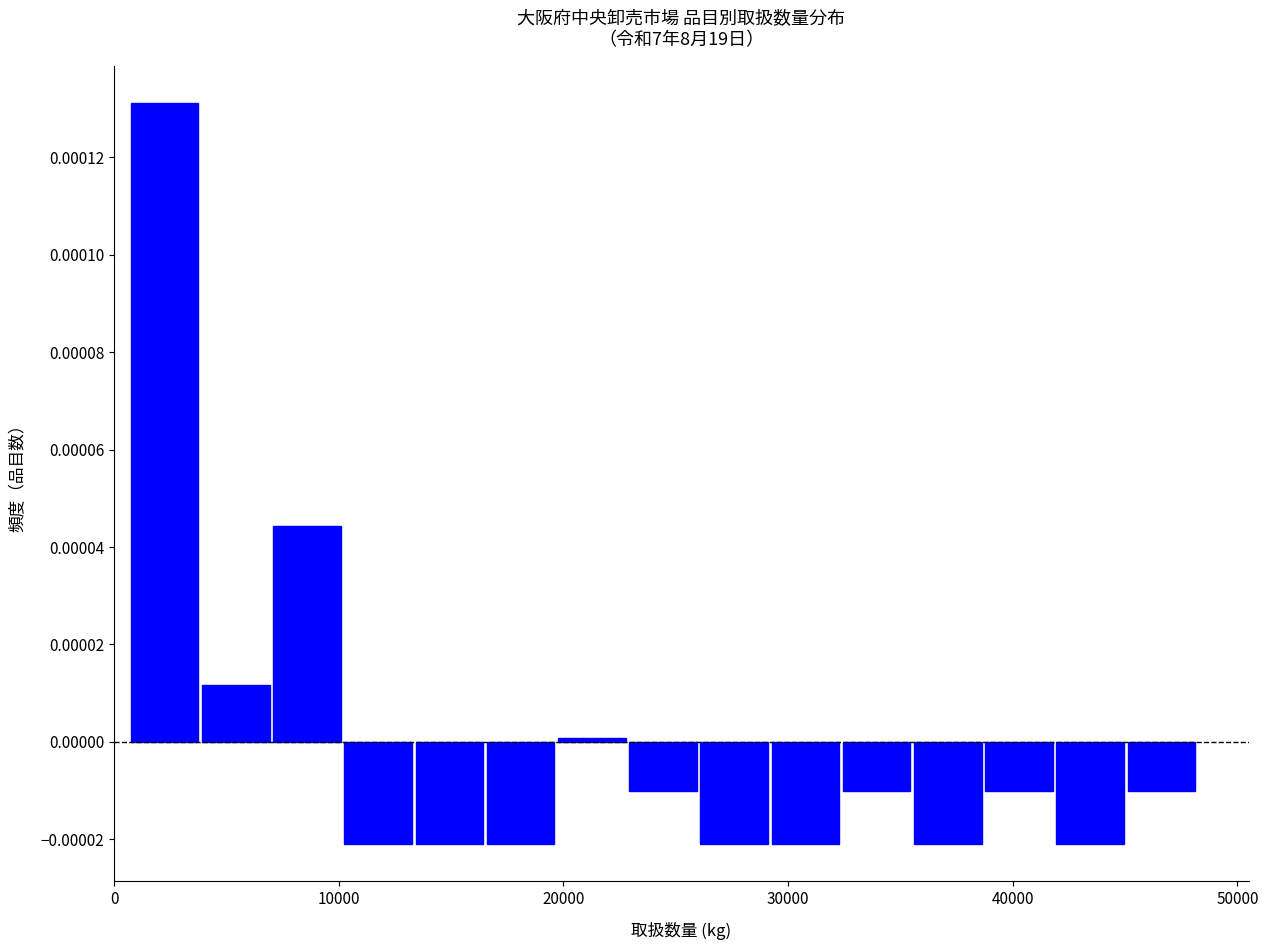

Around what value on the x-axis is the tallest bar? Give the approximate position of its centre, as read against the axis.

2000